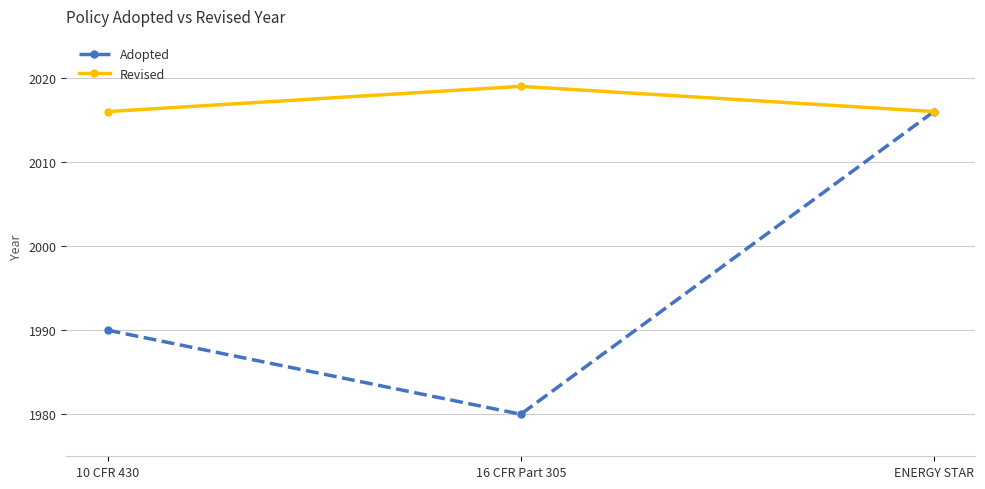

What is the label of the 2nd point from the left?

16 CFR Part 305